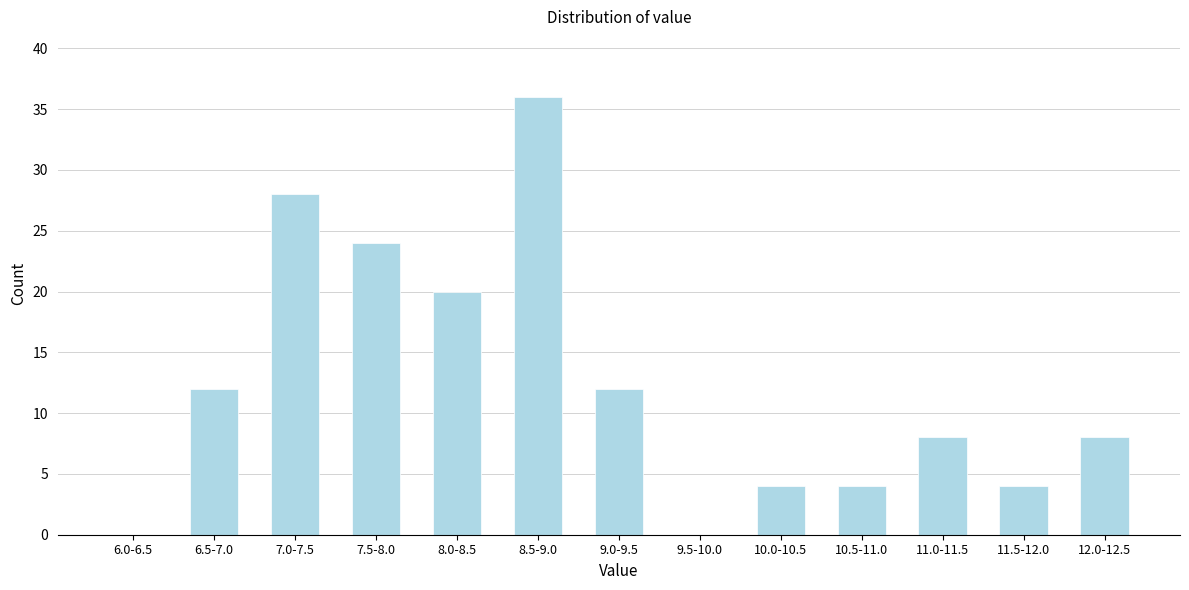

Reading right to left, list all the values displayed in this chart.

12.0-12.5=8	11.5-12.0=4	11.0-11.5=8	10.5-11.0=4	10.0-10.5=4	9.5-10.0=0	9.0-9.5=12	8.5-9.0=36	8.0-8.5=20	7.5-8.0=24	7.0-7.5=28	6.5-7.0=12	6.0-6.5=0